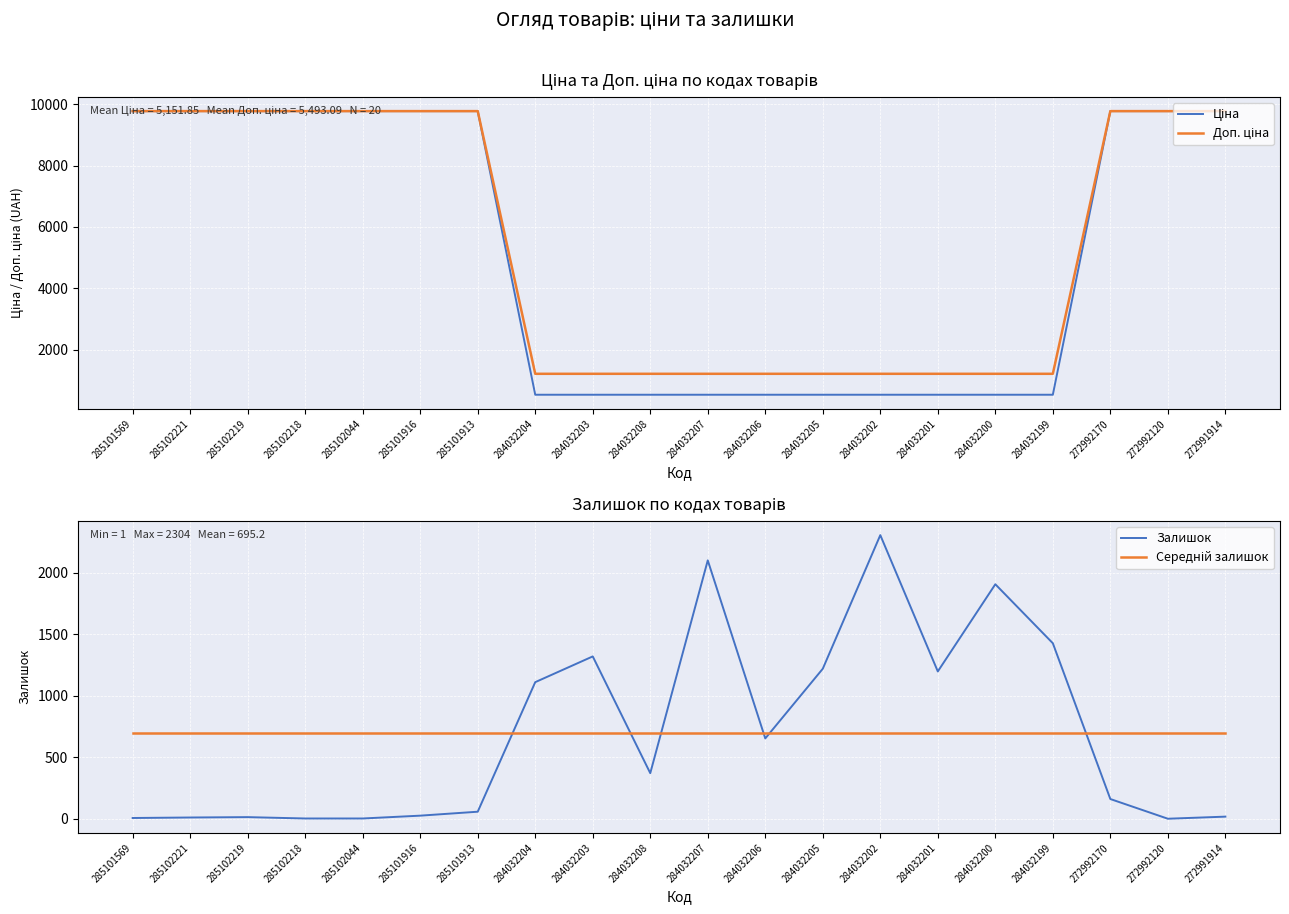

What value does the Залишок series have at 284032206?

653